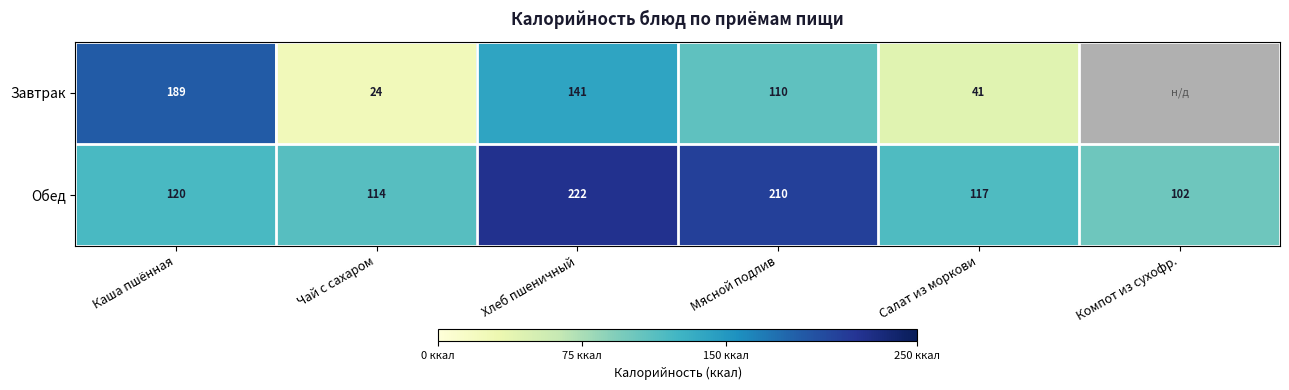

What is the greatest value displayed?

221.6